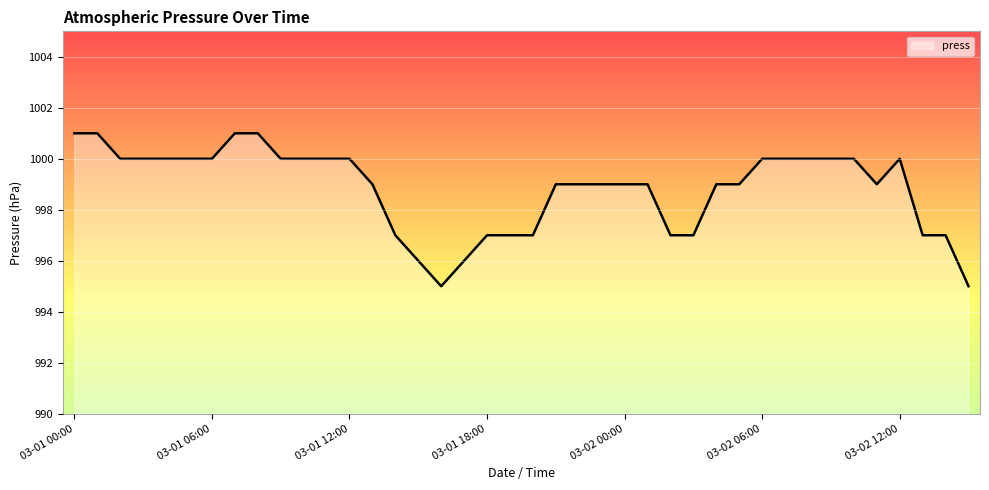

Count the values in the range 997 to 1000.

32